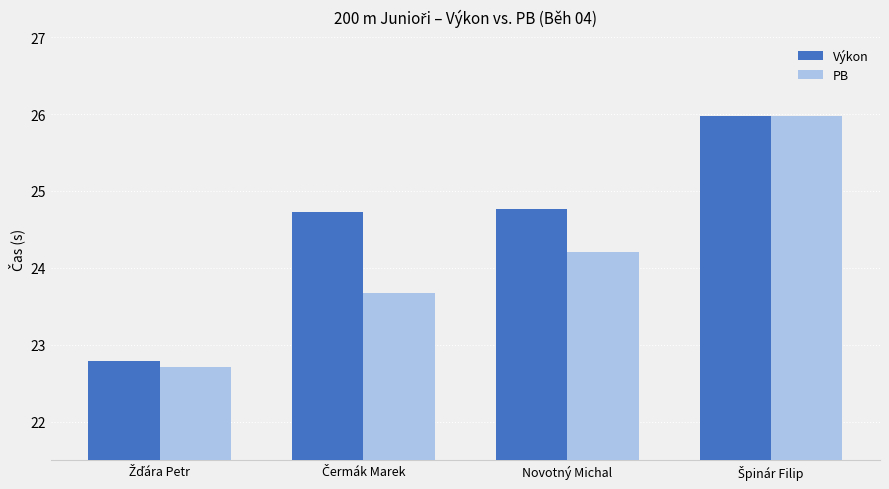

What is the smallest value displayed?

22.7